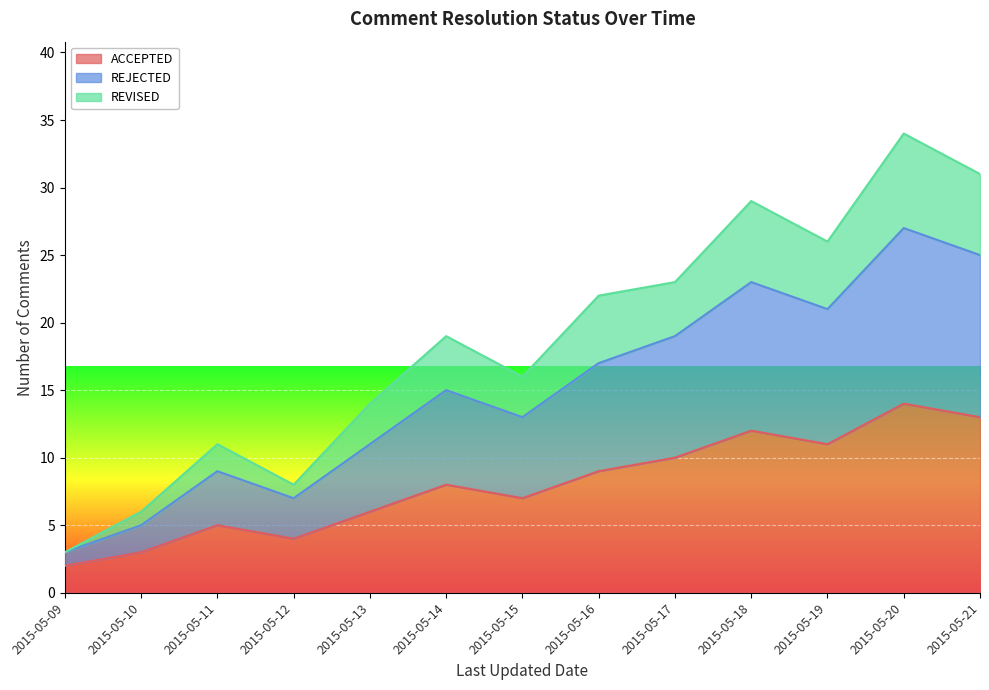

How many interior local peaks does the REVISED series have?

4